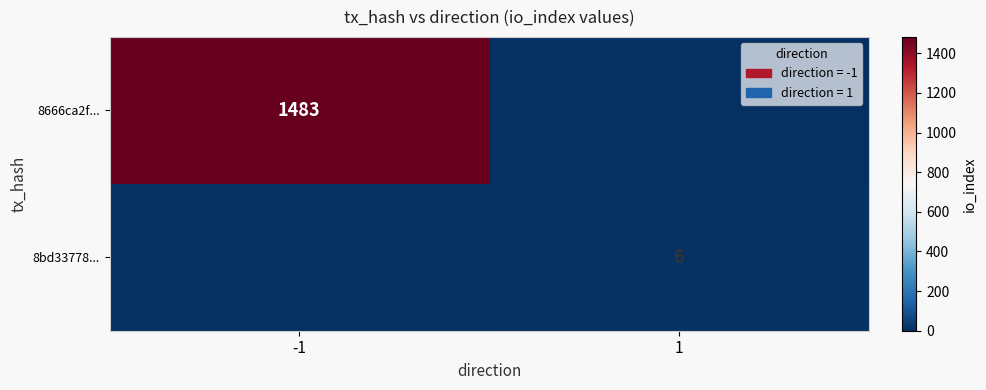

Is it true that 8bd33778... equals 9 at 1?

False